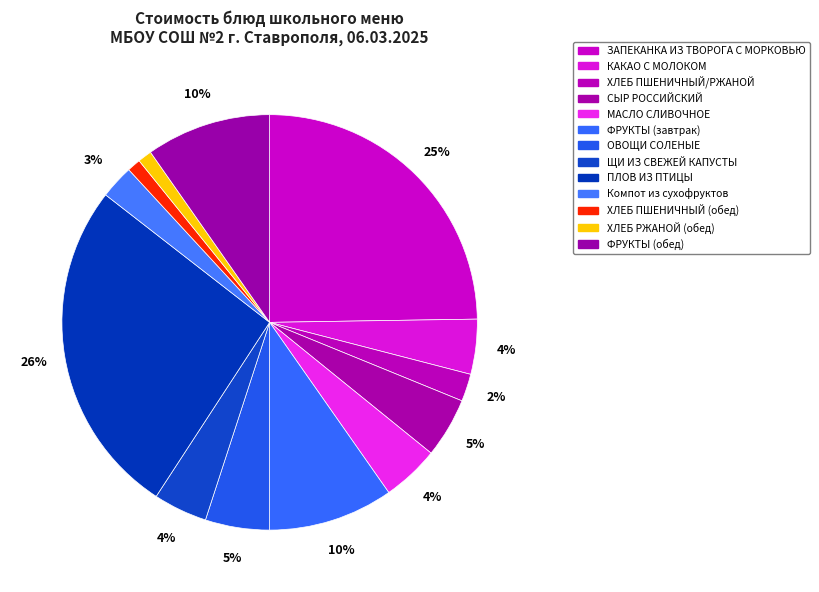

How many slices are in this pie chart?

13